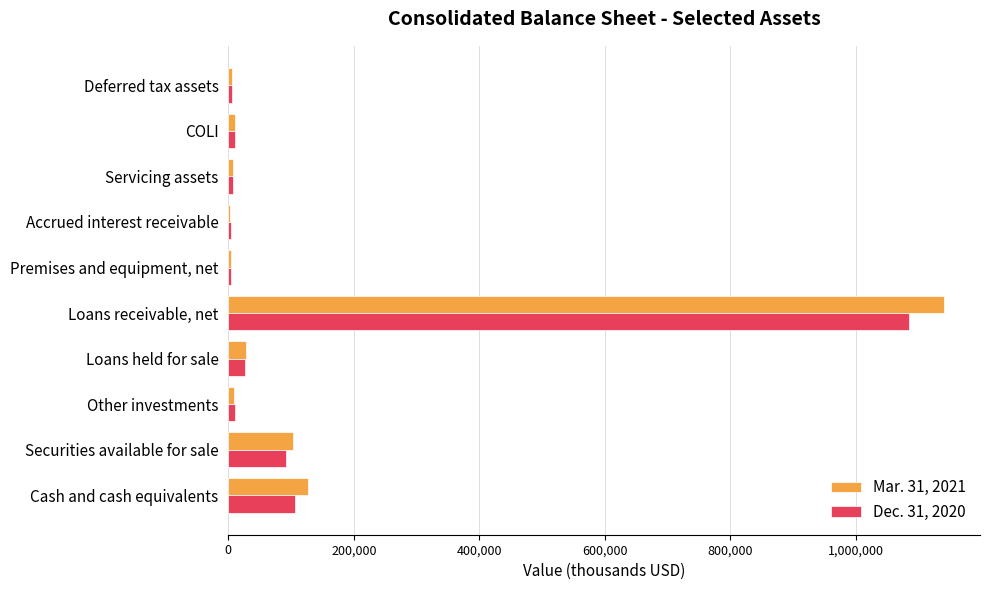

The Mar. 31, 2021 series shows 159443 at Securities available for sale. True or false?

False